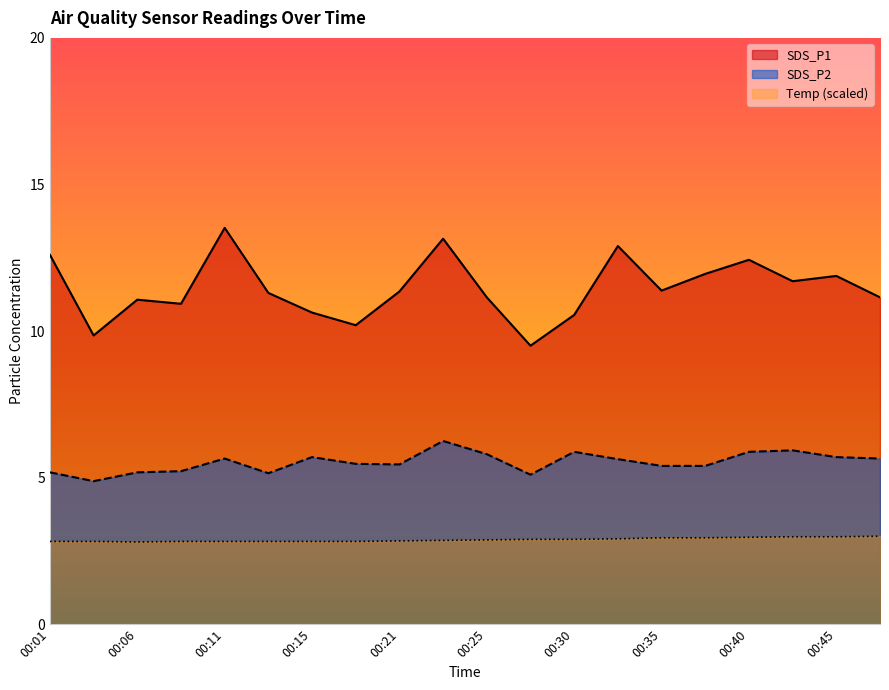

What is the average value of the SDS_P2 series?

5.5